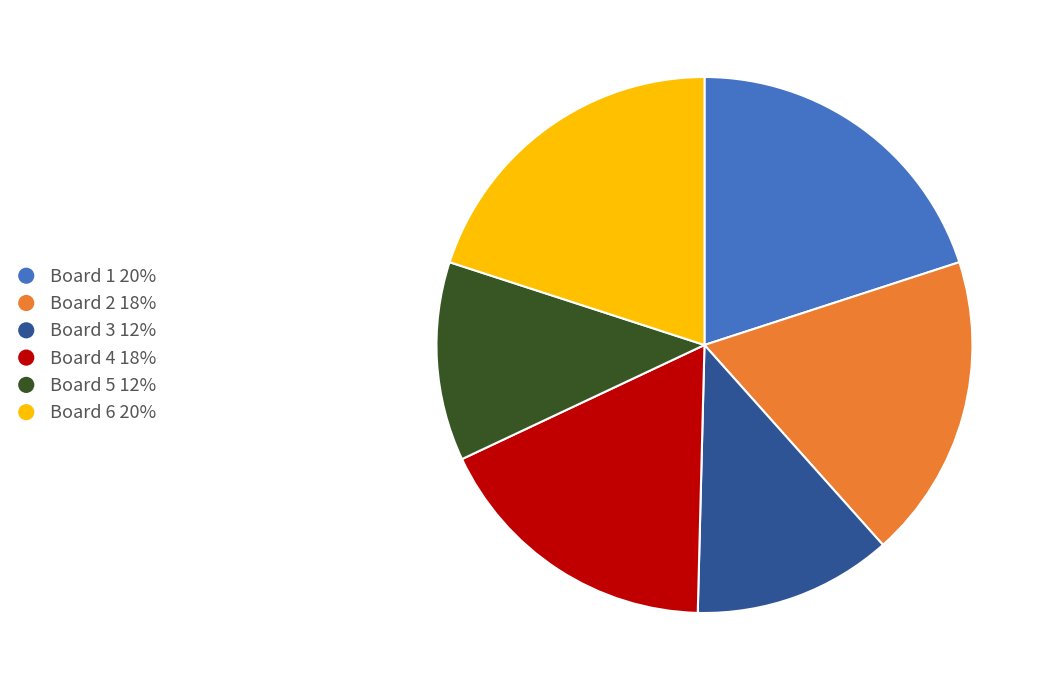

Count the number of slices in the pie.

6